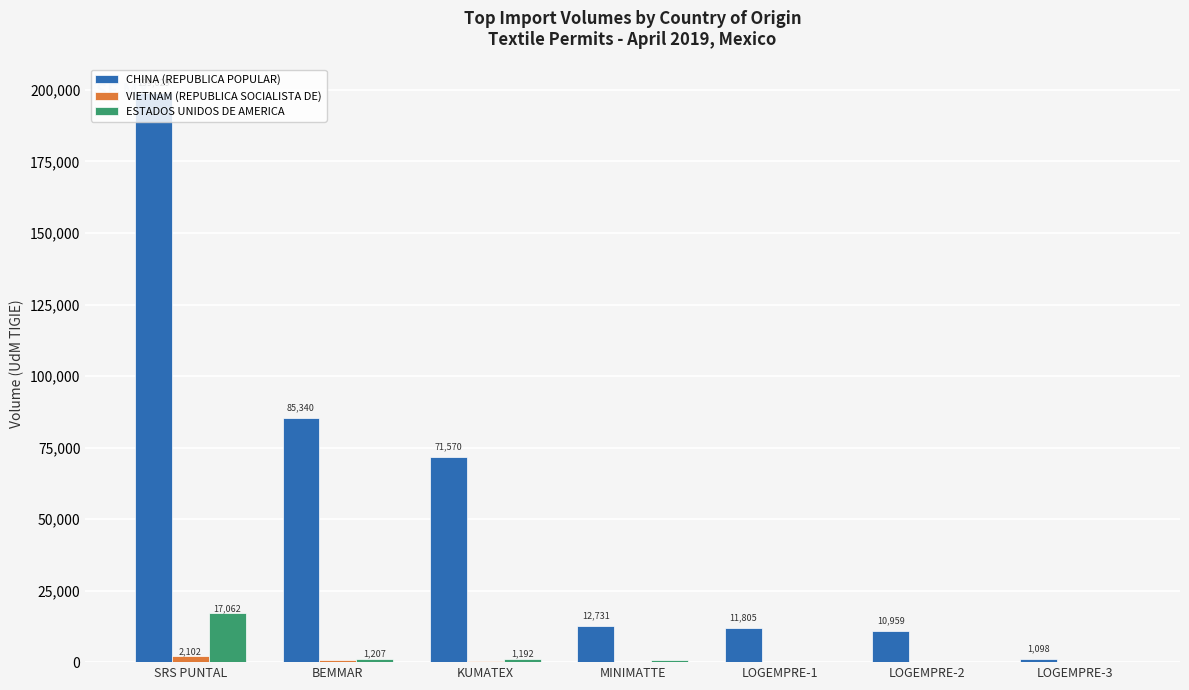

What are all the series names shown in the legend?

CHINA (REPUBLICA POPULAR), VIETNAM (REPUBLICA SOCIALISTA DE), ESTADOS UNIDOS DE AMERICA